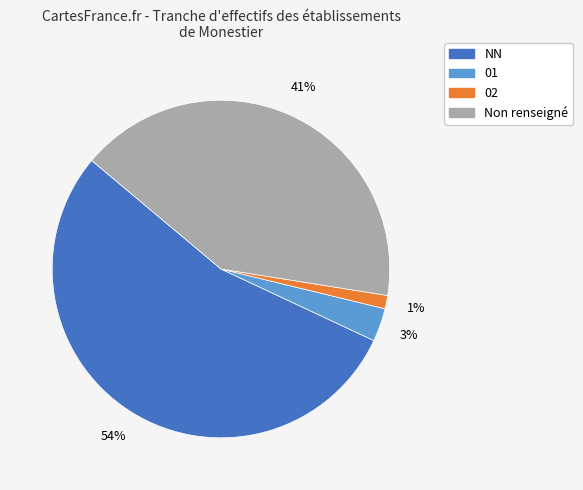

Which slice is the largest?

NN